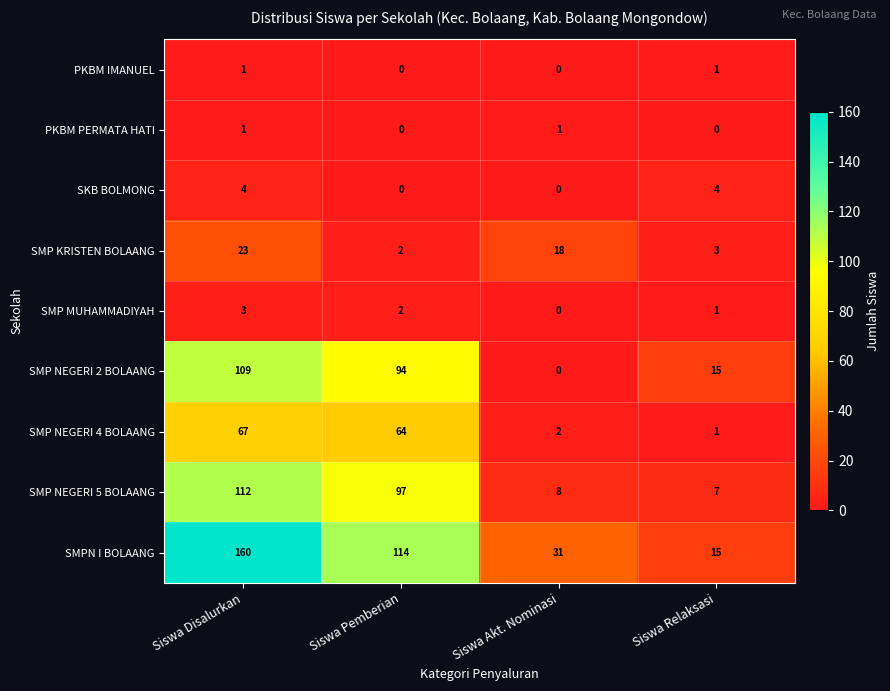

What is the greatest value displayed?

160